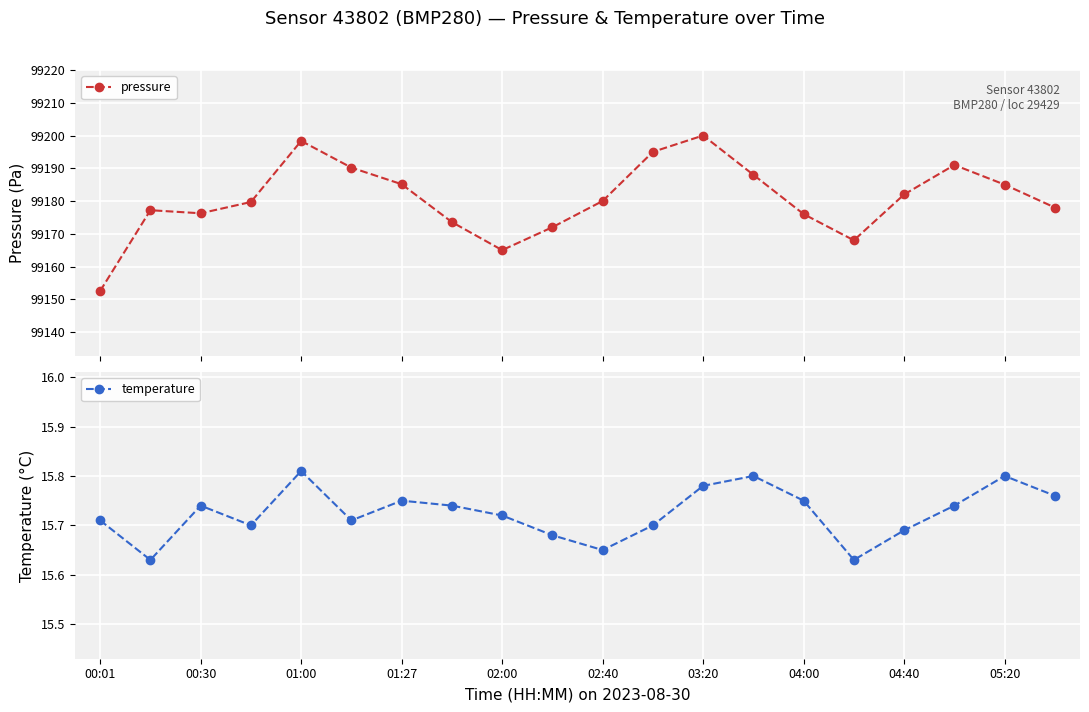

True or false: pressure has more than 2 interior local peaks.

True